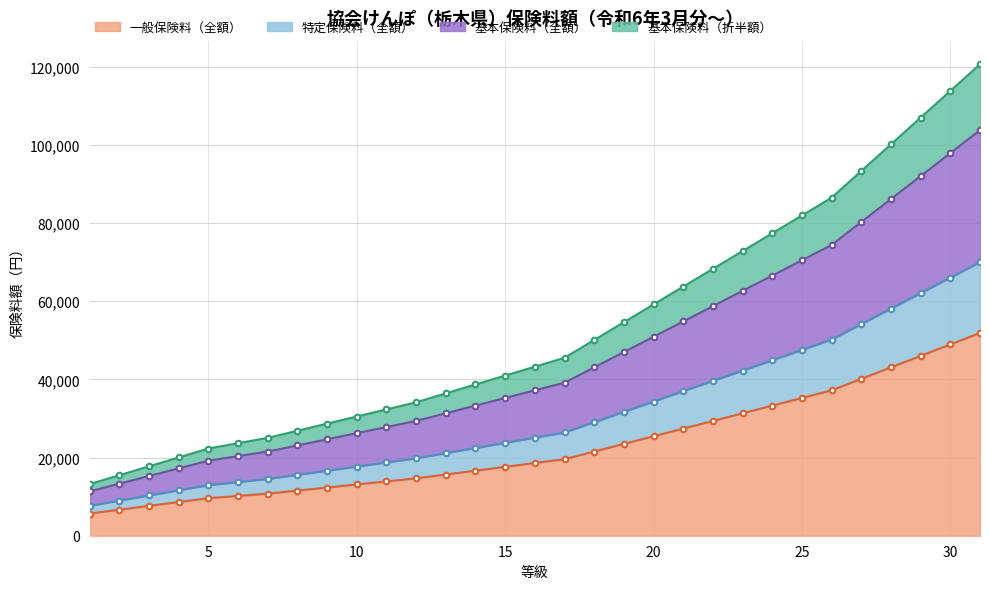

What is the highest value of the 一般保険料（全額） series?

51887.0